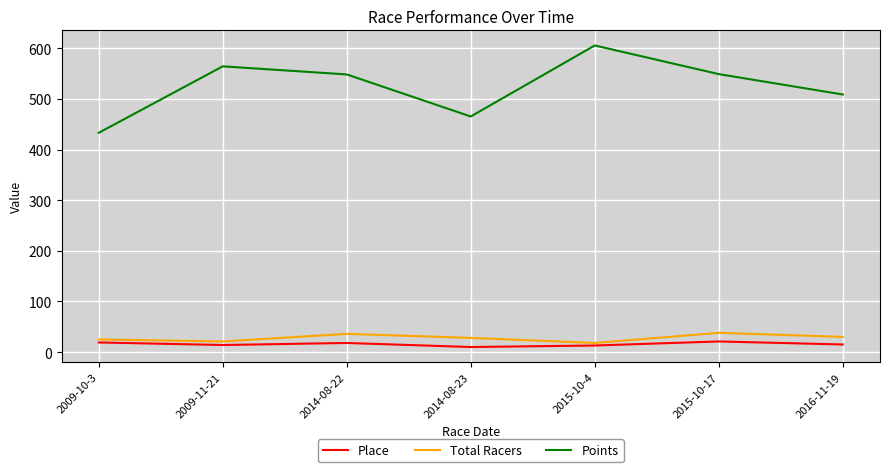

What is the difference between the highest and lowest values at 2009-11-21?

550.3